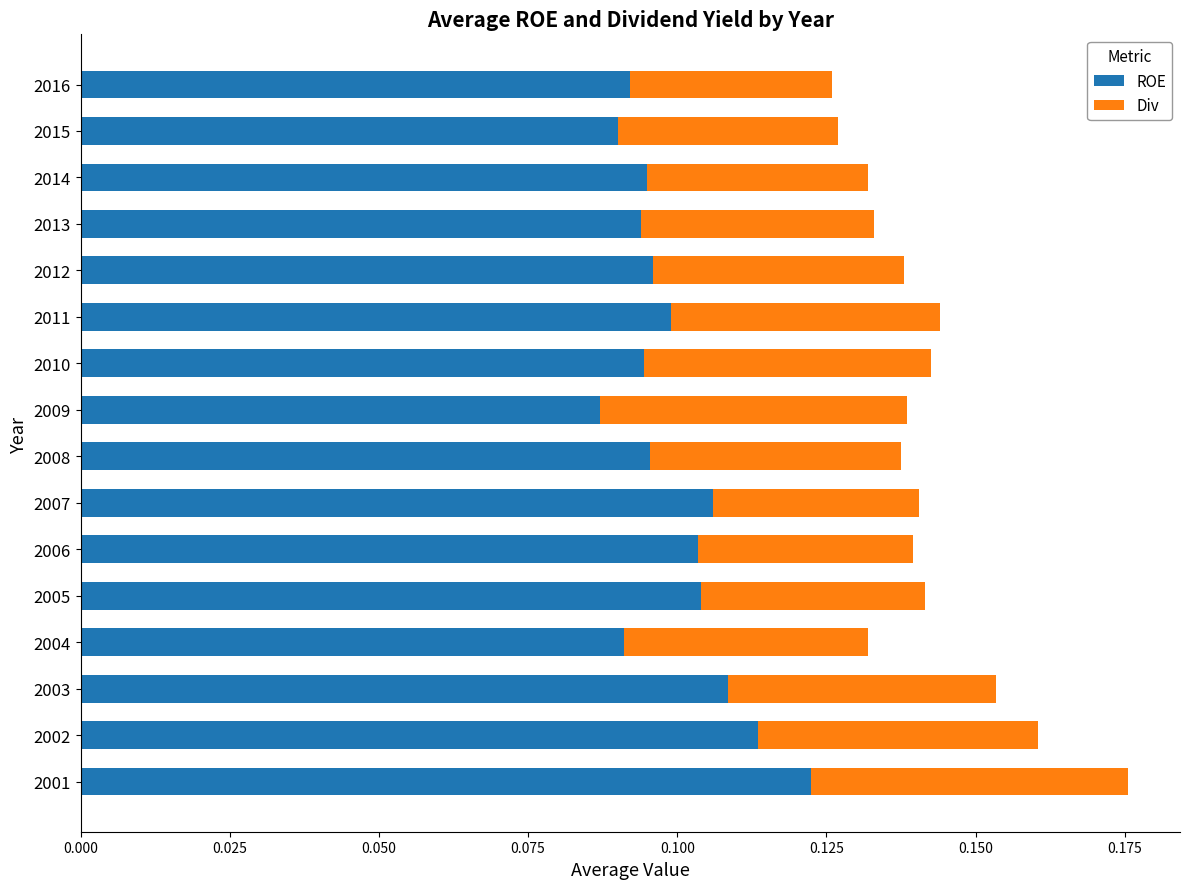

At which category is the sum across all series the highest?

2001